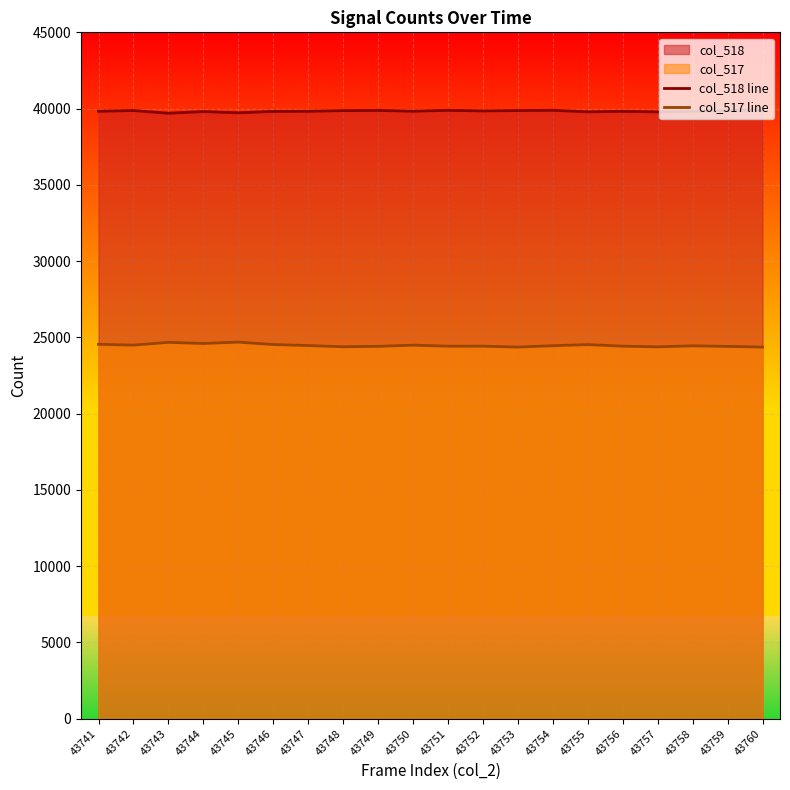

In col_517 line, how many points are lower than both neighbors (excluding endpoints)?

6